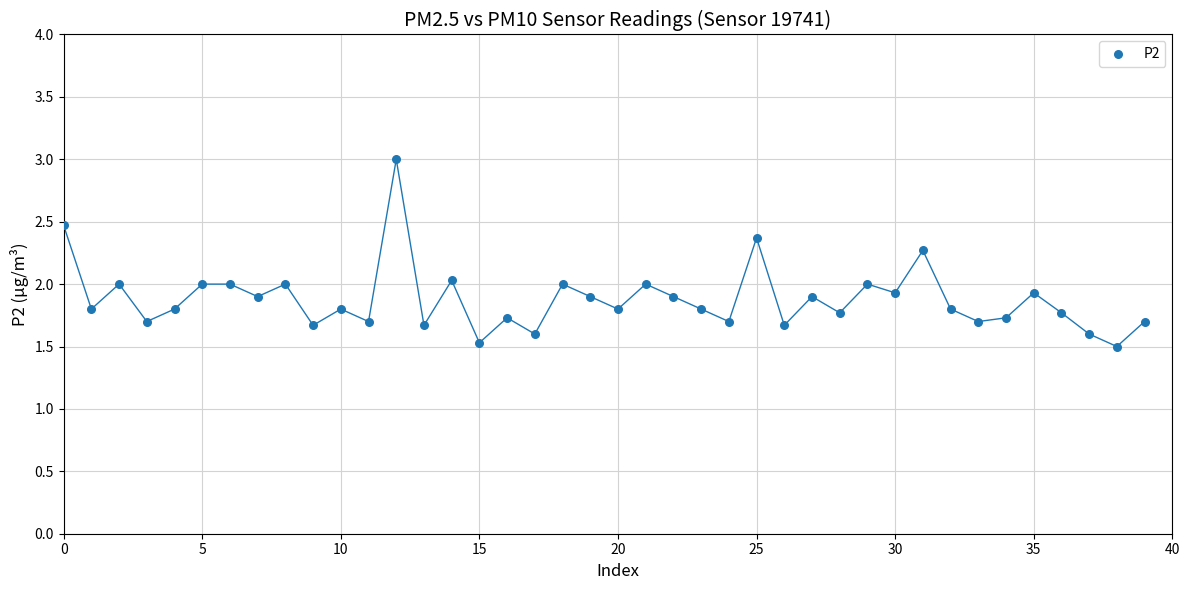

What is the range of Y values (max minus min)?

1.5